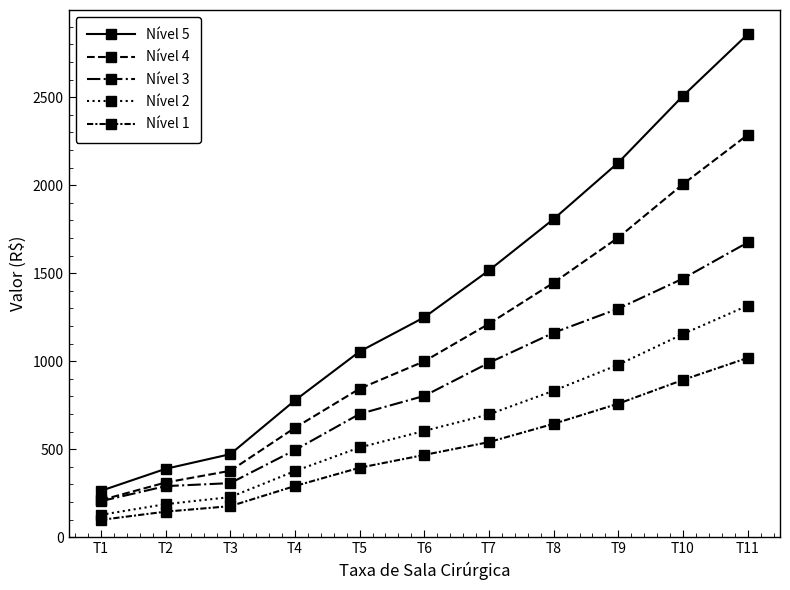

Does the chart have visible grid lines?

No